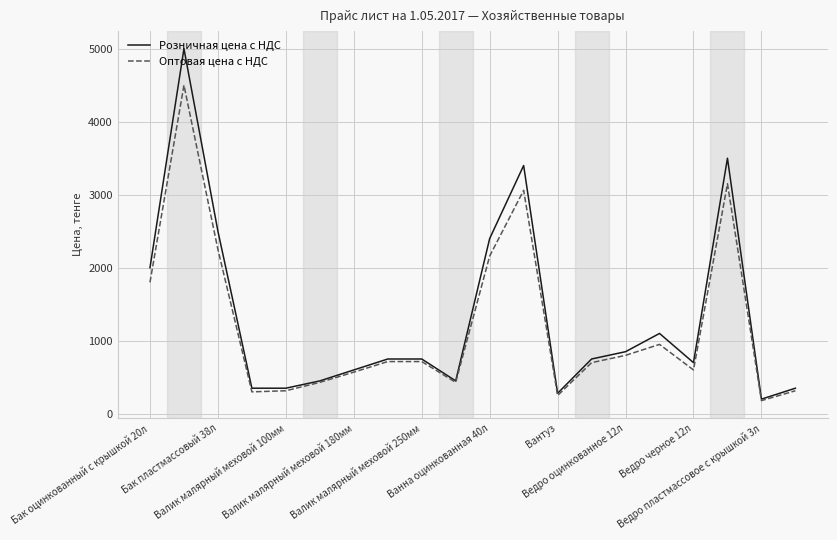

What is the greatest value displayed?

5000